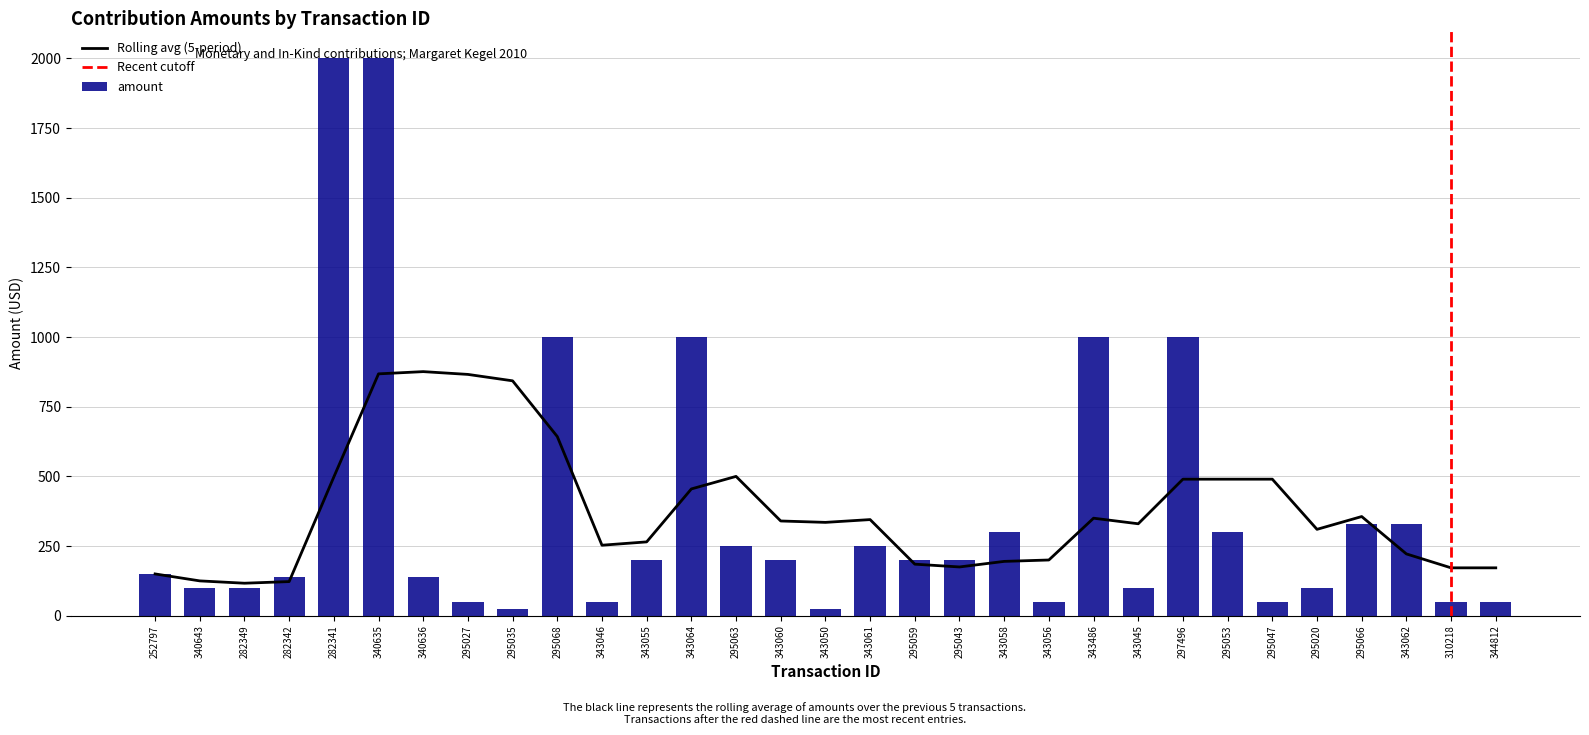

At which label is the value closest to 1012?

295068